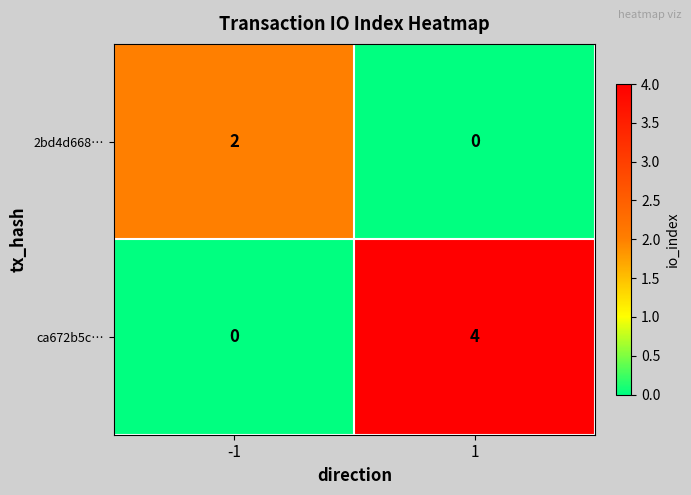

Is the value of ca672b5c… at -1 greater than the value of 2bd4d668… at -1?

No